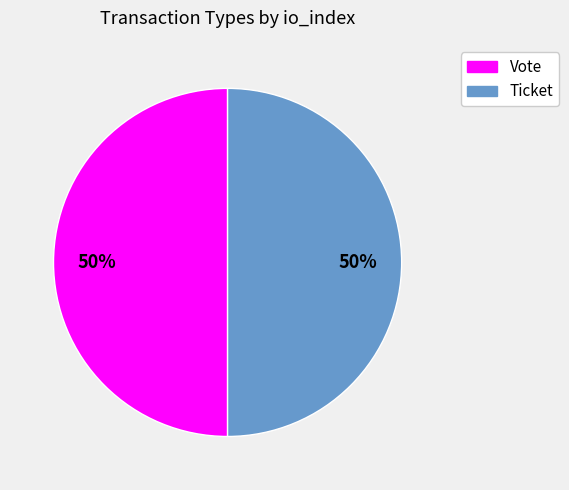

What is the ratio of the value at Ticket to the value at Vote?

1.0